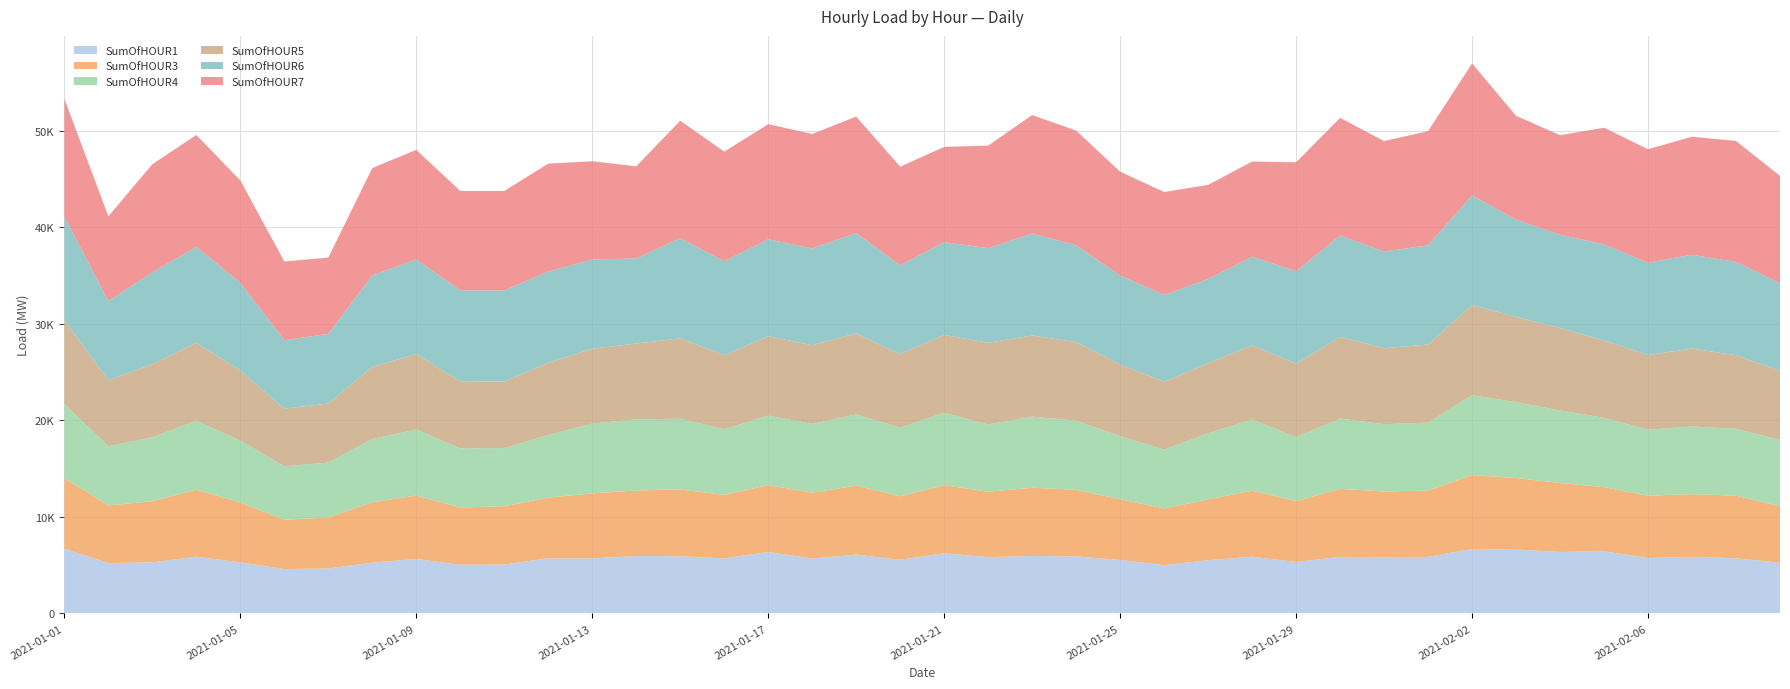

Reading left to right, list all the values displayed in this chart.

SumOfHOUR1: 2021-01-01=6720.6	2021-01-02=5223.4	2021-01-03=5291.6	2021-01-04=5880.5	2021-01-05=5296.1	2021-01-06=4597.2	2021-01-07=4659.0	2021-01-08=5259.3	2021-01-09=5646.5	2021-01-10=5047.8	2021-01-11=5069.6	2021-01-12=5716.1	2021-01-13=5705.1	2021-01-14=5954.5	2021-01-15=5931.6	2021-01-16=5705.7	2021-01-17=6366.3	2021-01-18=5686.3	2021-01-19=6099.9	2021-01-20=5563.5	2021-01-21=6236.3	2021-01-22=5832.4	2021-01-23=5960.0	2021-01-24=5908.4	2021-01-25=5543.6	2021-01-26=5009.9	2021-01-27=5513.4	2021-01-28=5883.9	2021-01-29=5339.2	2021-01-30=5853.7	2021-01-31=5837.3	2021-02-01=5857.2	2021-02-02=6682.0	2021-02-03=6624.8	2021-02-04=6373.3	2021-02-05=6436.4	2021-02-06=5745.6	2021-02-07=5861.2	2021-02-08=5721.8	2021-02-09=5250.8
SumOfHOUR3: 2021-01-01=7289.3	2021-01-02=5976.0	2021-01-03=6332.7	2021-01-04=6954.2	2021-01-05=6204.7	2021-01-06=5110.9	2021-01-07=5286.2	2021-01-08=6268.2	2021-01-09=6563.2	2021-01-10=5931.7	2021-01-11=6034.6	2021-01-12=6295.5	2021-01-13=6734.7	2021-01-14=6792.7	2021-01-15=6924.5	2021-01-16=6574.2	2021-01-17=6933.0	2021-01-18=6839.0	2021-01-19=7149.1	2021-01-20=6579.2	2021-01-21=7060.9	2021-01-22=6779.8	2021-01-23=7066.7	2021-01-24=6904.7	2021-01-25=6292.0	2021-01-26=5869.4	2021-01-27=6303.3	2021-01-28=6837.9	2021-01-29=6305.7	2021-01-30=7053.0	2021-01-31=6801.3	2021-02-01=6881.5	2021-02-02=7651.0	2021-02-03=7415.8	2021-02-04=7144.4	2021-02-05=6651.8	2021-02-06=6453.4	2021-02-07=6510.5	2021-02-08=6479.1	2021-02-09=5856.7
SumOfHOUR4: 2021-01-01=7709.5	2021-01-02=6121.8	2021-01-03=6632.1	2021-01-04=7149.1	2021-01-05=6401.0	2021-01-06=5554.5	2021-01-07=5684.1	2021-01-08=6552.9	2021-01-09=6857.1	2021-01-10=6112.9	2021-01-11=6039.3	2021-01-12=6471.1	2021-01-13=7245.5	2021-01-14=7367.8	2021-01-15=7321.0	2021-01-16=6810.5	2021-01-17=7203.2	2021-01-18=7121.6	2021-01-19=7379.8	2021-01-20=7107.8	2021-01-21=7514.4	2021-01-22=6968.4	2021-01-23=7371.2	2021-01-24=7173.7	2021-01-25=6537.7	2021-01-26=6095.9	2021-01-27=6852.5	2021-01-28=7373.0	2021-01-29=6641.6	2021-01-30=7287.6	2021-01-31=6976.2	2021-02-01=7040.8	2021-02-02=8292.5	2021-02-03=7861.4	2021-02-04=7519.2	2021-02-05=7194.6	2021-02-06=6847.0	2021-02-07=7002.8	2021-02-08=6944.2	2021-02-09=6877.9
SumOfHOUR5: 2021-01-01=8659.1	2021-01-02=6850.9	2021-01-03=7567.3	2021-01-04=8072.3	2021-01-05=7271.8	2021-01-06=5961.0	2021-01-07=6124.5	2021-01-08=7468.8	2021-01-09=7813.7	2021-01-10=6971.6	2021-01-11=6895.2	2021-01-12=7496.2	2021-01-13=7749.6	2021-01-14=7854.3	2021-01-15=8338.6	2021-01-16=7666.5	2021-01-17=8235.0	2021-01-18=8143.9	2021-01-19=8403.2	2021-01-20=7631.9	2021-01-21=8050.0	2021-01-22=8473.7	2021-01-23=8407.1	2021-01-24=8136.5	2021-01-25=7423.4	2021-01-26=7051.5	2021-01-27=7252.6	2021-01-28=7697.2	2021-01-29=7592.3	2021-01-30=8466.3	2021-01-31=7874.0	2021-02-01=8086.8	2021-02-02=9346.5	2021-02-03=8834.6	2021-02-04=8548.7	2021-02-05=8015.2	2021-02-06=7734.1	2021-02-07=8081.7	2021-02-08=7615.9	2021-02-09=7151.2
SumOfHOUR6: 2021-01-01=10753.6	2021-01-02=8197.9	2021-01-03=9524.1	2021-01-04=9939.3	2021-01-05=9095.4	2021-01-06=7096.3	2021-01-07=7218.5	2021-01-08=9487.5	2021-01-09=9818.5	2021-01-10=9419.6	2021-01-11=9438.3	2021-01-12=9454.3	2021-01-13=9250.7	2021-01-14=8820.9	2021-01-15=10378.5	2021-01-16=9746.6	2021-01-17=10040.2	2021-01-18=10034.0	2021-01-19=10388.7	2021-01-20=9201.1	2021-01-21=9626.6	2021-01-22=9801.9	2021-01-23=10574.7	2021-01-24=10037.8	2021-01-25=9225.2	2021-01-26=8982.1	2021-01-27=8740.2	2021-01-28=9188.8	2021-01-29=9591.6	2021-01-30=10502.8	2021-01-31=10018.4	2021-02-01=10283.8	2021-02-02=11355.9	2021-02-03=10076.1	2021-02-04=9673.1	2021-02-05=9941.6	2021-02-06=9574.5	2021-02-07=9717.8	2021-02-08=9676.9	2021-02-09=9072.6
SumOfHOUR7: 2021-01-01=12202.0	2021-01-02=8788.3	2021-01-03=11213.0	2021-01-04=11594.3	2021-01-05=10606.7	2021-01-06=8160.9	2021-01-07=7908.4	2021-01-08=11126.0	2021-01-09=11348.8	2021-01-10=10300.9	2021-01-11=10310.3	2021-01-12=11186.6	2021-01-13=10181.2	2021-01-14=9548.4	2021-01-15=12175.9	2021-01-16=11356.8	2021-01-17=11932.7	2021-01-18=11863.8	2021-01-19=12076.7	2021-01-20=10223.2	2021-01-21=9865.3	2021-01-22=10635.4	2021-01-23=12271.9	2021-01-24=11884.7	2021-01-25=10762.9	2021-01-26=10669.7	2021-01-27=9752.0	2021-01-28=9856.1	2021-01-29=11288.0	2021-01-30=12200.2	2021-01-31=11451.1	2021-02-01=11838.1	2021-02-02=13680.5	2021-02-03=10765.7	2021-02-04=10301.9	2021-02-05=12101.1	2021-02-06=11758.8	2021-02-07=12232.7	2021-02-08=12530.6	2021-02-09=11139.8